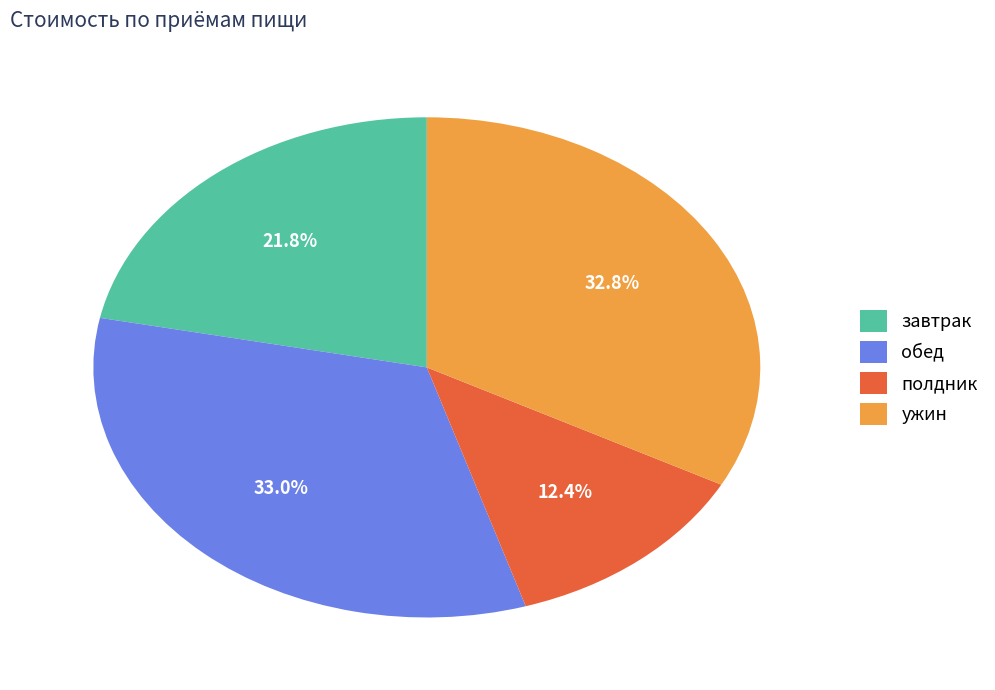

Which category has the smallest portion of the pie?

полдник